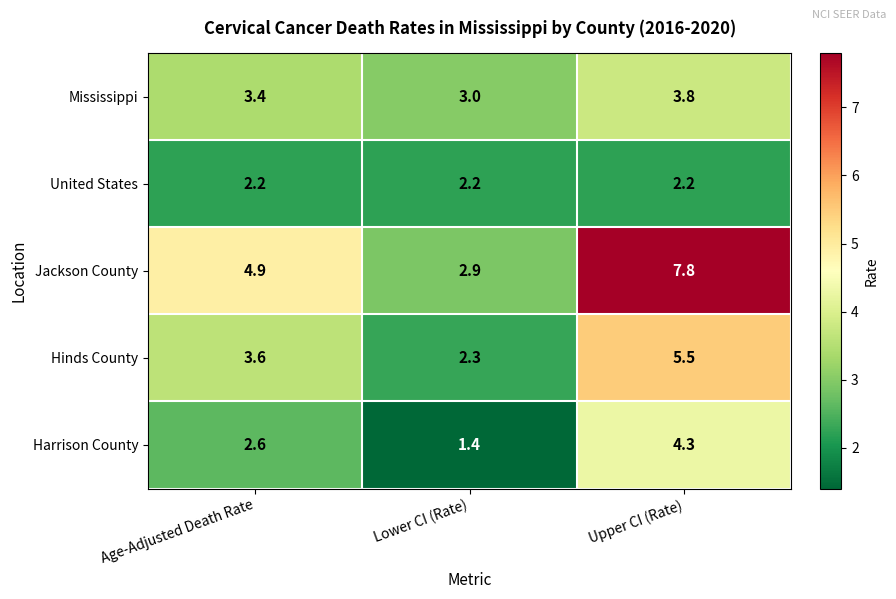

Reading left to right, extract all data points from this chart.

Mississippi: Age-Adjusted Death Rate=3.4	Lower CI (Rate)=3.0	Upper CI (Rate)=3.8
United States: Age-Adjusted Death Rate=2.2	Lower CI (Rate)=2.2	Upper CI (Rate)=2.2
Jackson County: Age-Adjusted Death Rate=4.9	Lower CI (Rate)=2.9	Upper CI (Rate)=7.8
Hinds County: Age-Adjusted Death Rate=3.6	Lower CI (Rate)=2.3	Upper CI (Rate)=5.5
Harrison County: Age-Adjusted Death Rate=2.6	Lower CI (Rate)=1.4	Upper CI (Rate)=4.3